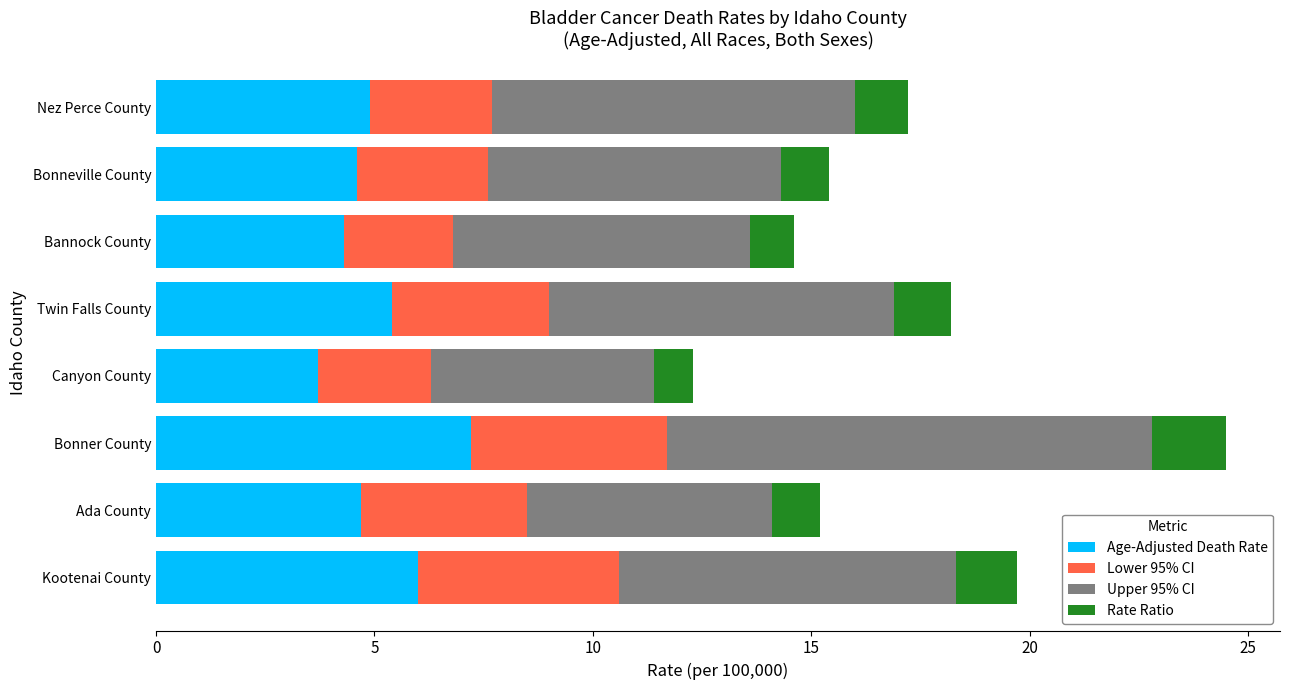

What is the sum of all Age-Adjusted Death Rate values?

40.8